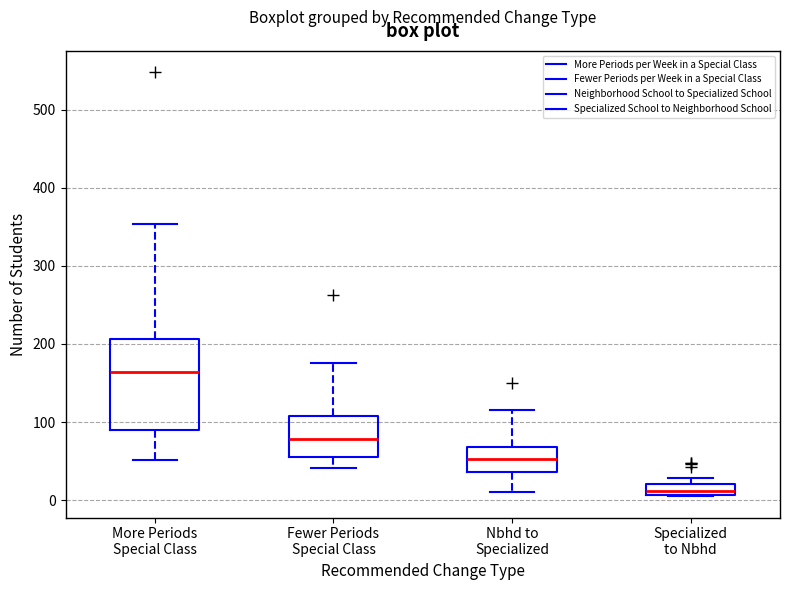

Which box is the tallest, from its lower edge to its upper edge?

More Periods Special Class